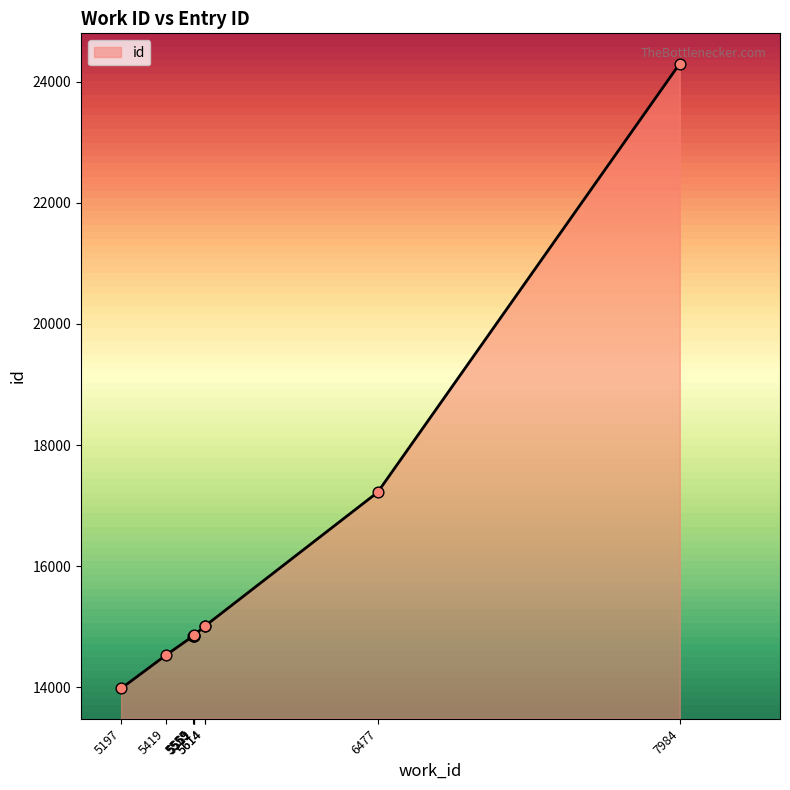

What is the ratio of the value at 7984 to the value at 5555?

1.6